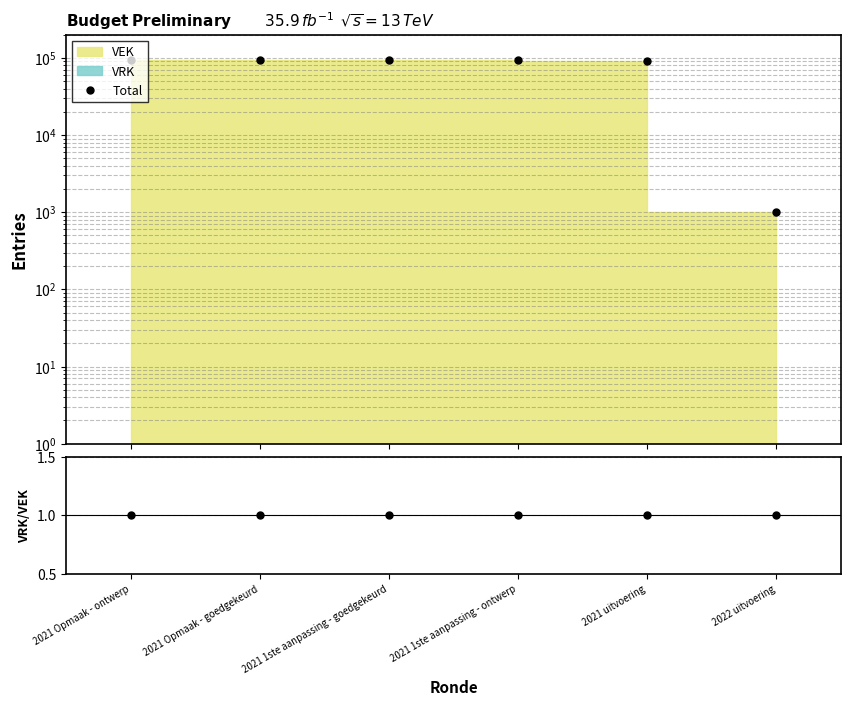

True or false: Total and VRK/VEK intersect in this chart.

False